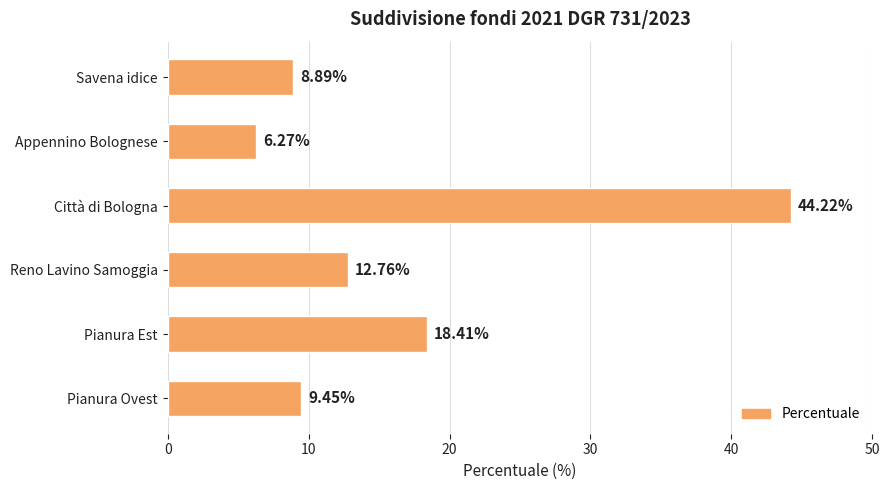

What is the sum of all values?

100.0